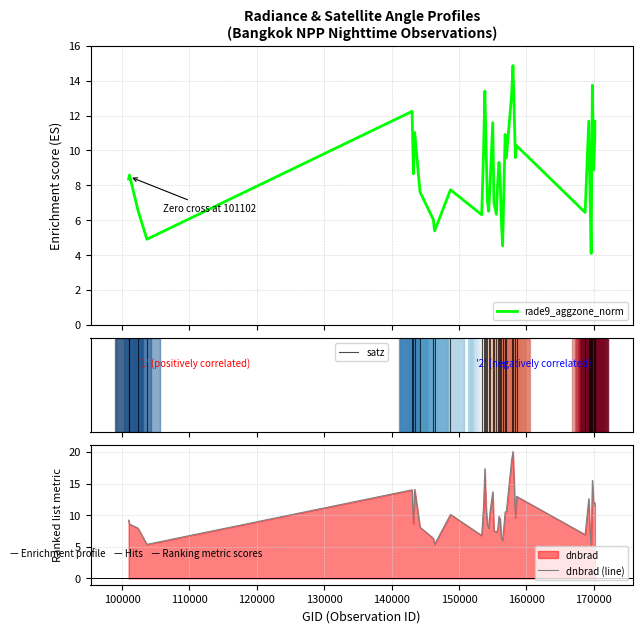

Does the chart have visible grid lines?

Yes